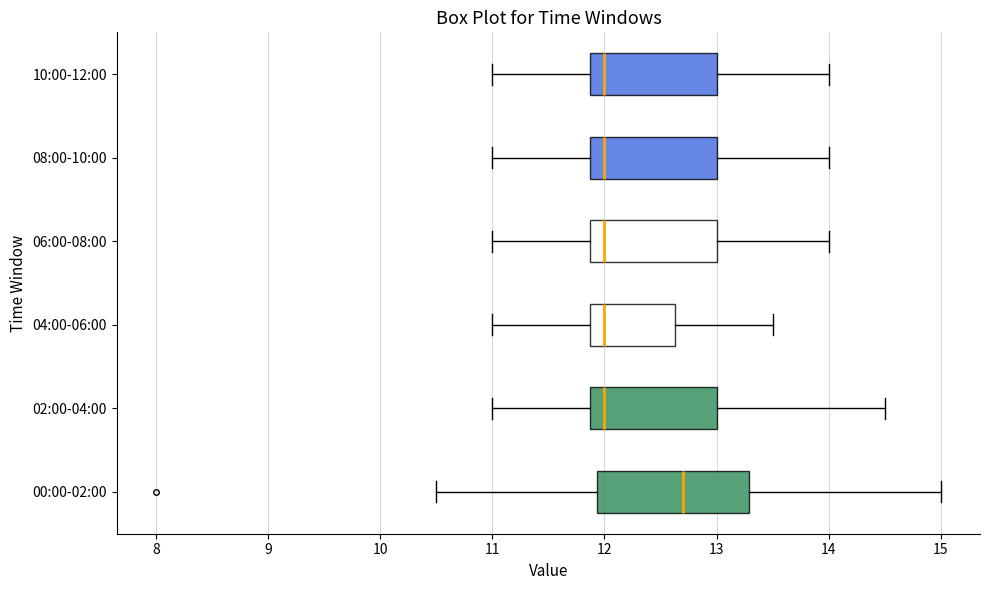

Which box has the furthest to the right median line?

00:00-02:00